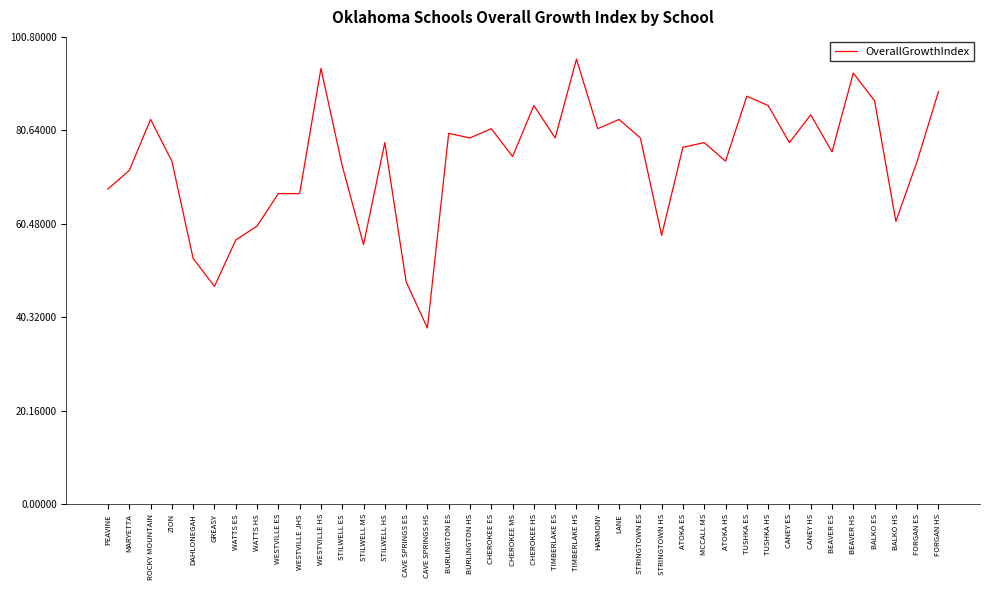

What is the difference between the maximum and minimum values?

58